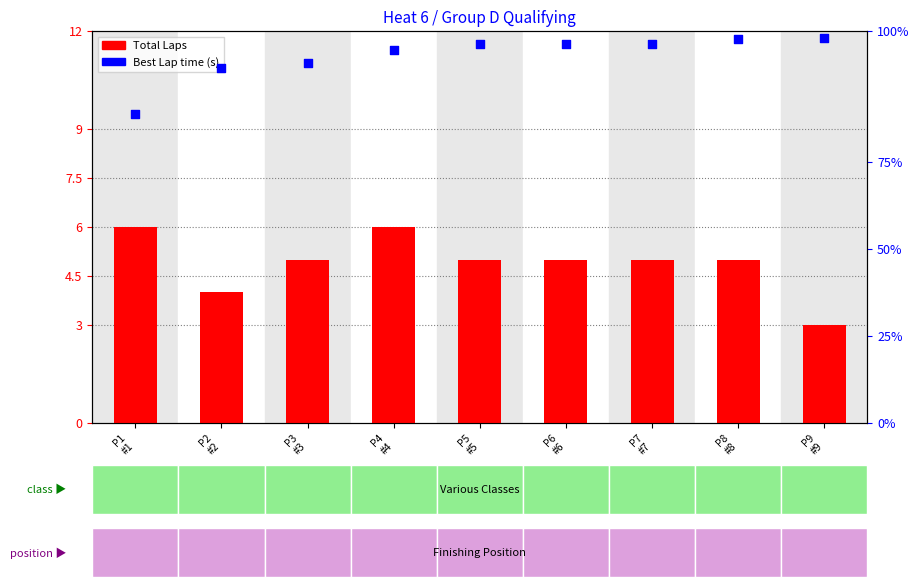

Is the value of Best Lap time at P4
#4 greater than the value of Total Laps at P9
#9?

Yes